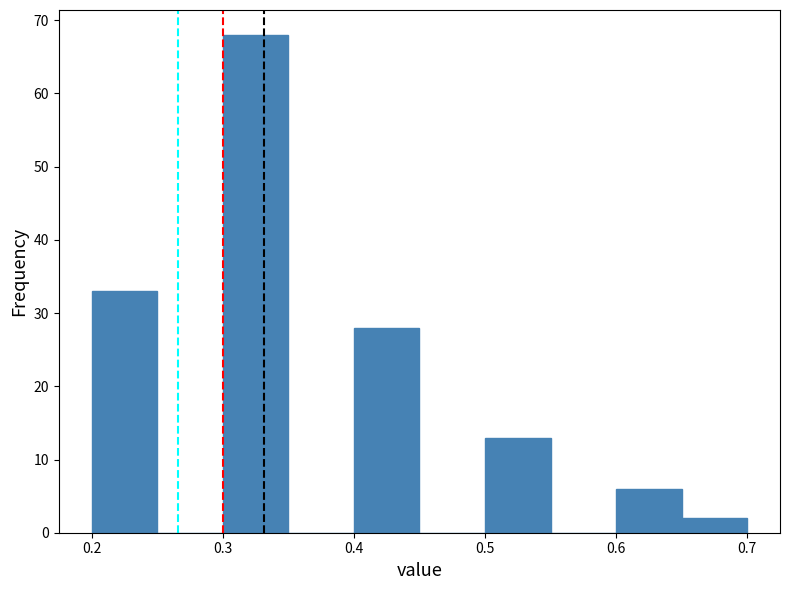

How tall is the bar that spans 0.40 to 0.45 on the x-axis? The values are not printed on the chart, so give them approximately, as read against the axis.

28